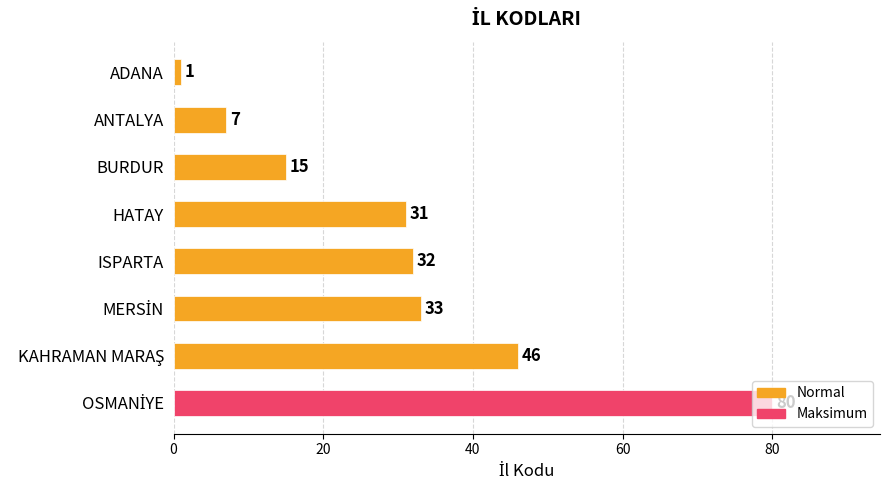

Is it true that the value at ISPARTA is 32?

True